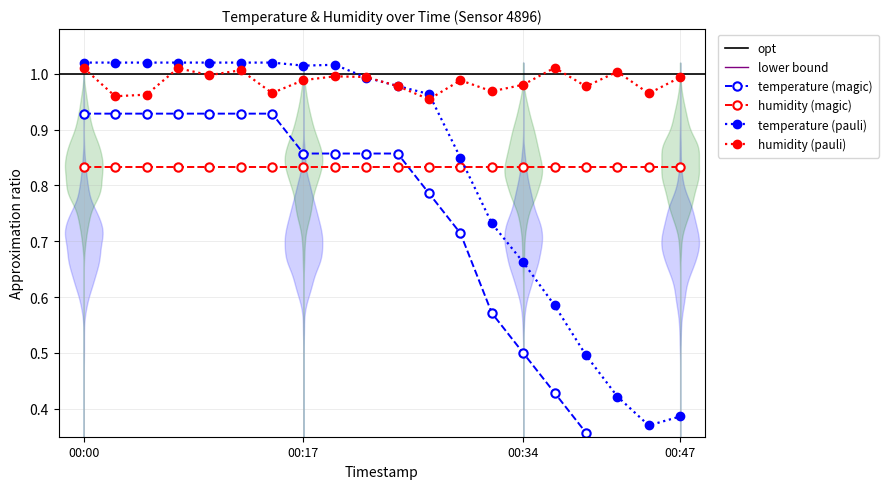

True or false: humidity (magic) and humidity (pauli) cross at least once.

False